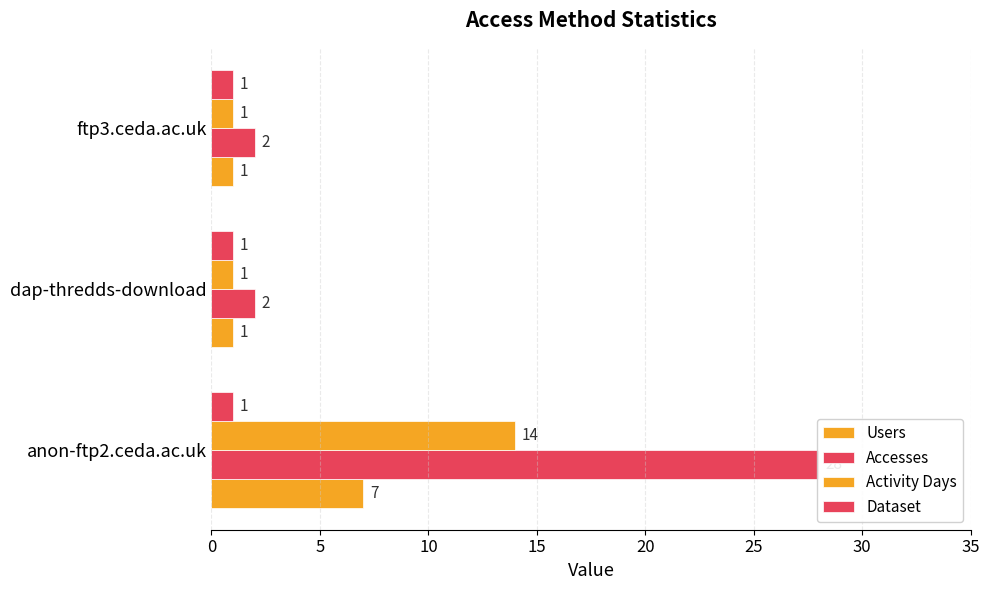

Rank the series by their average value, from lowest to highest.

Dataset, Users, Activity Days, Accesses